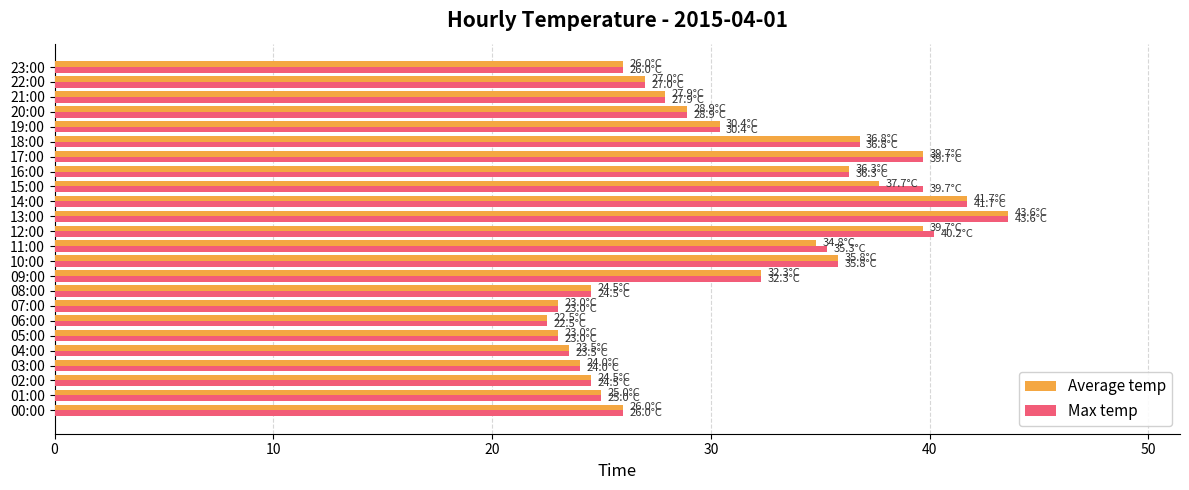

Where is Max temp nearest to the value 33?

09:00